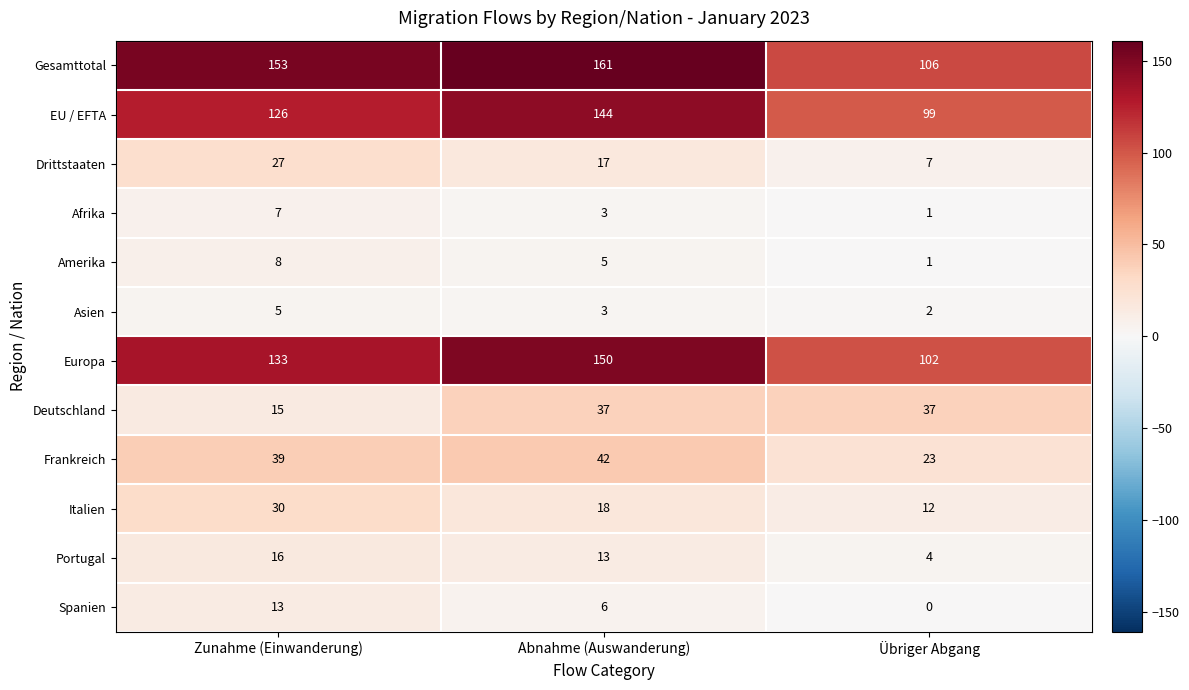

How many Europa values are between 102 and 150?

3